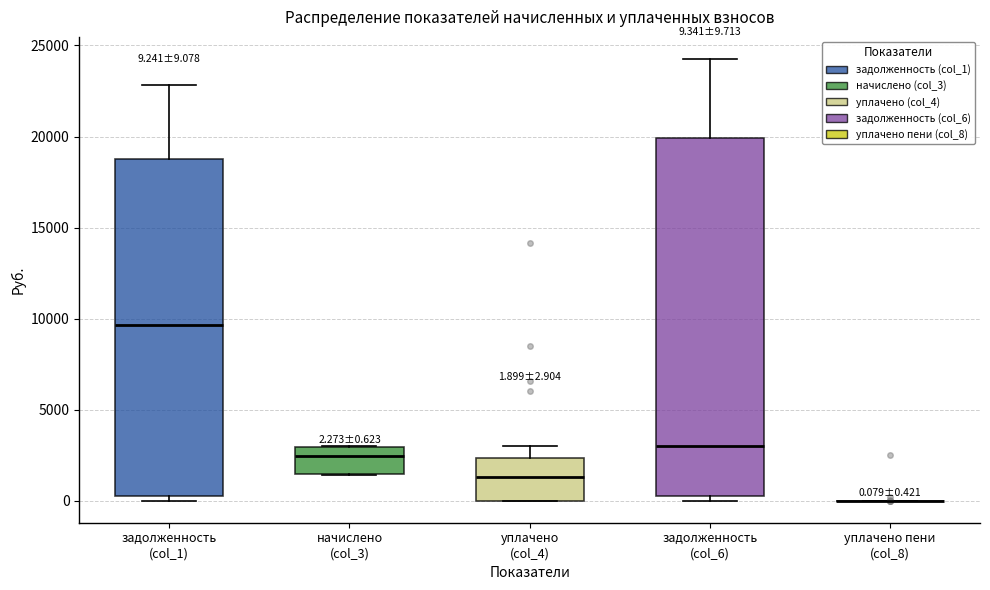

Which box is the tallest, from its lower edge to its upper edge?

задолженность (col_6)